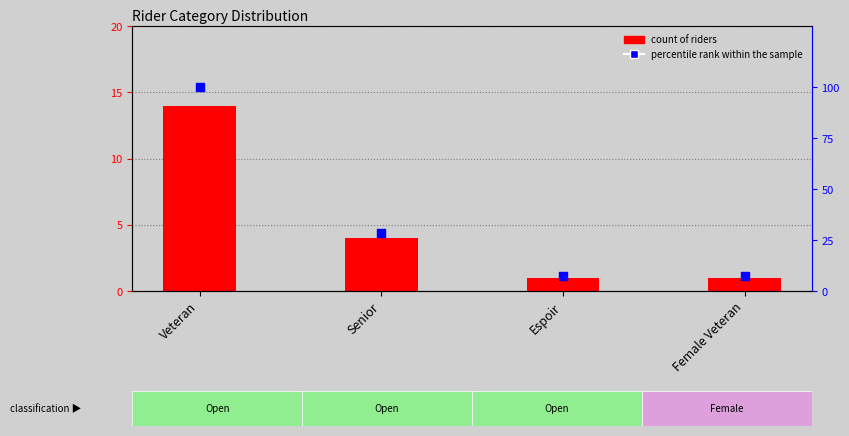

Which series reaches the maximum Y coordinate?

percentile rank within the sample